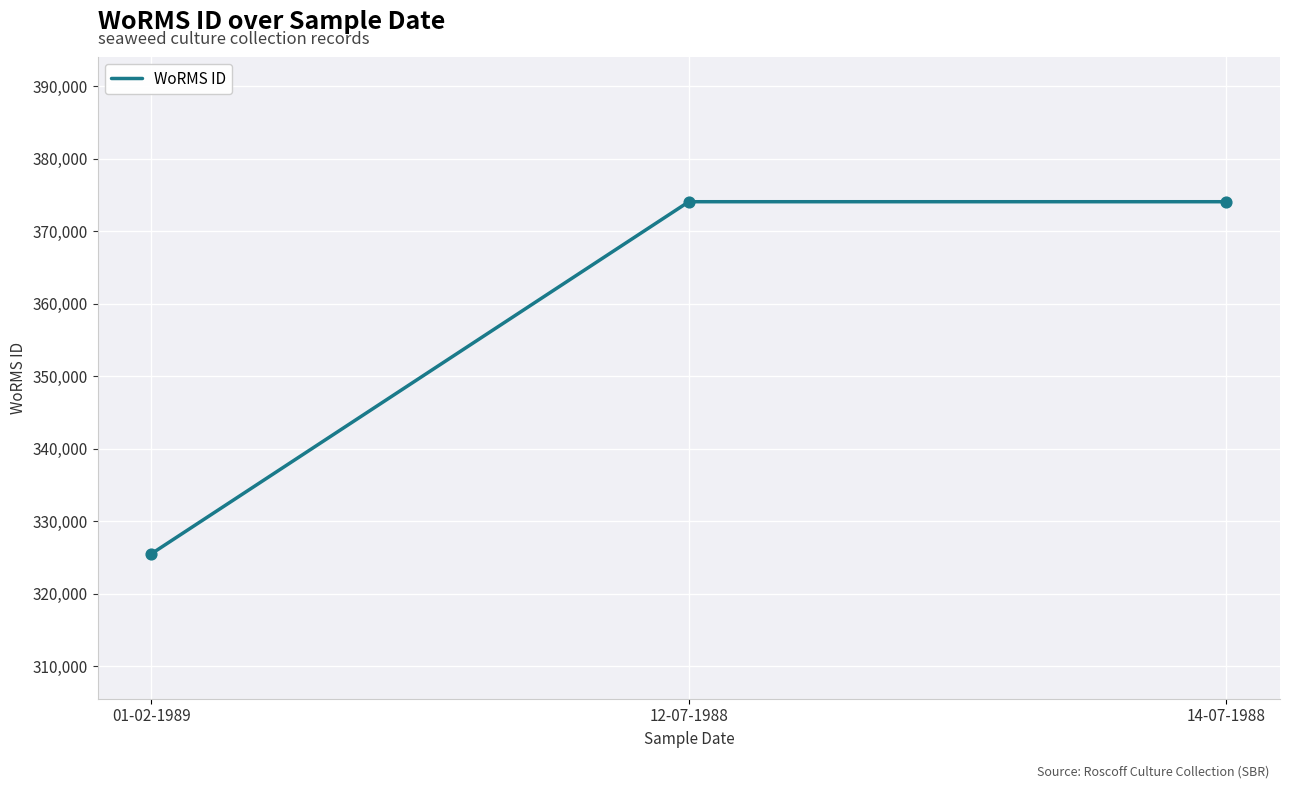

Approximately how many times larger is the value at 01-02-1989 compared to 14-07-1988?

0.9